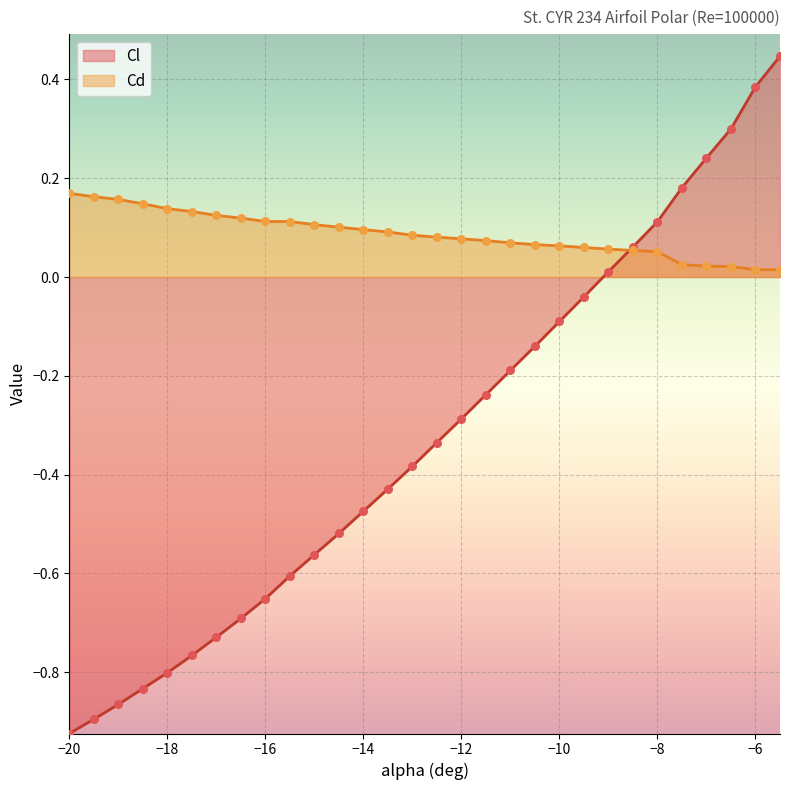

Is the value of Cd at -19.5 greater than the value of Cl at -12.5?

Yes